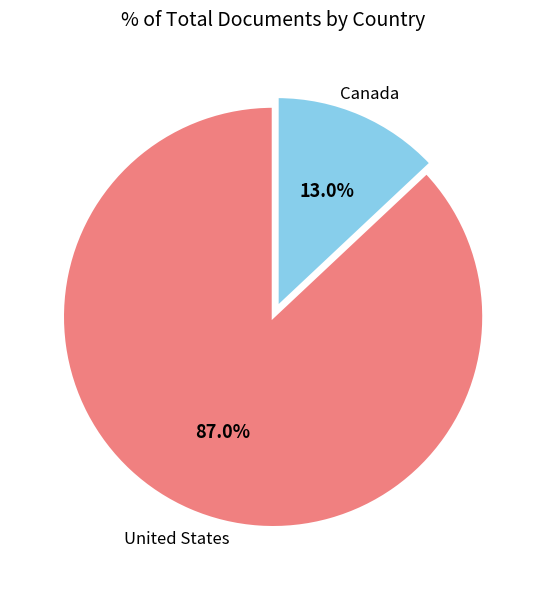

Is there any slice that represents more than half of the pie?

Yes